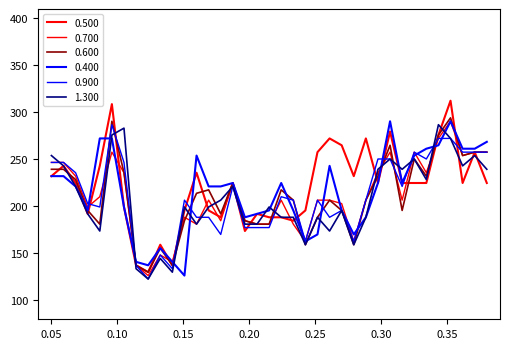

What is the highest value of the 1.300 series?

286.9